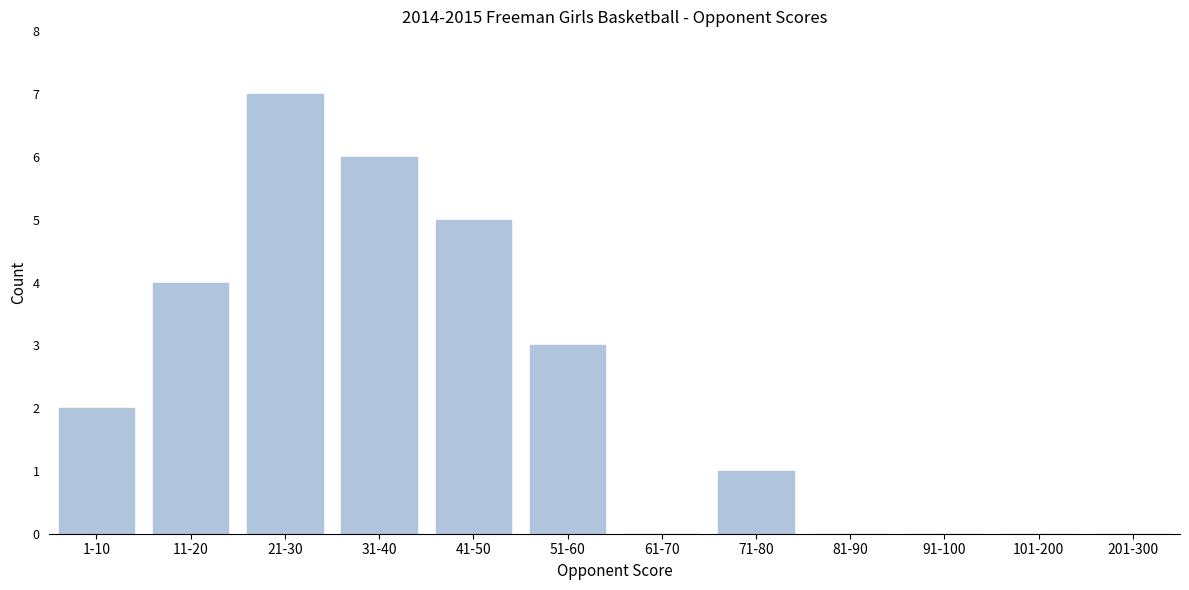

Reading left to right, transcribe all the data shown in this chart.

1-10=2	11-20=4	21-30=7	31-40=6	41-50=5	51-60=3	61-70=0	71-80=1	81-90=0	91-100=0	101-200=0	201-300=0